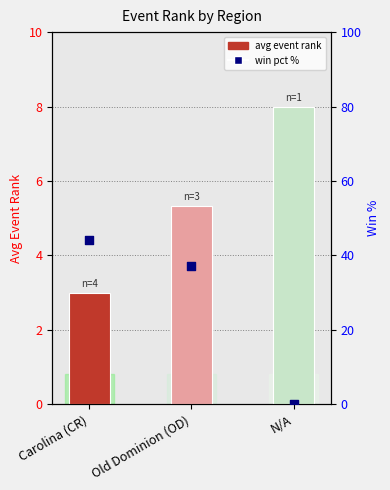

Between Old Dominion (OD) and N/A, which is larger?

N/A